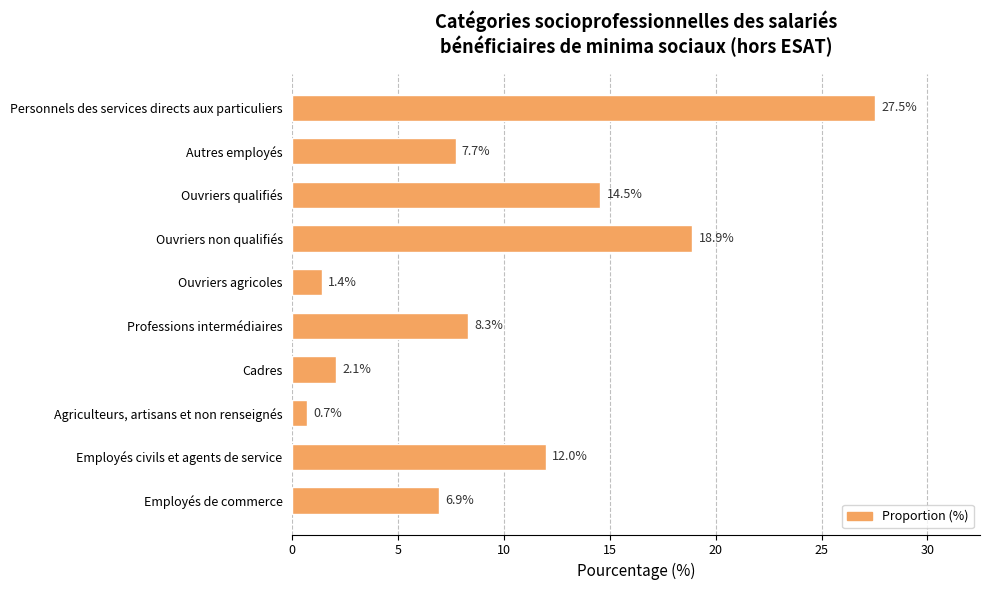

What position from the bottom is Professions intermédiaires?

5